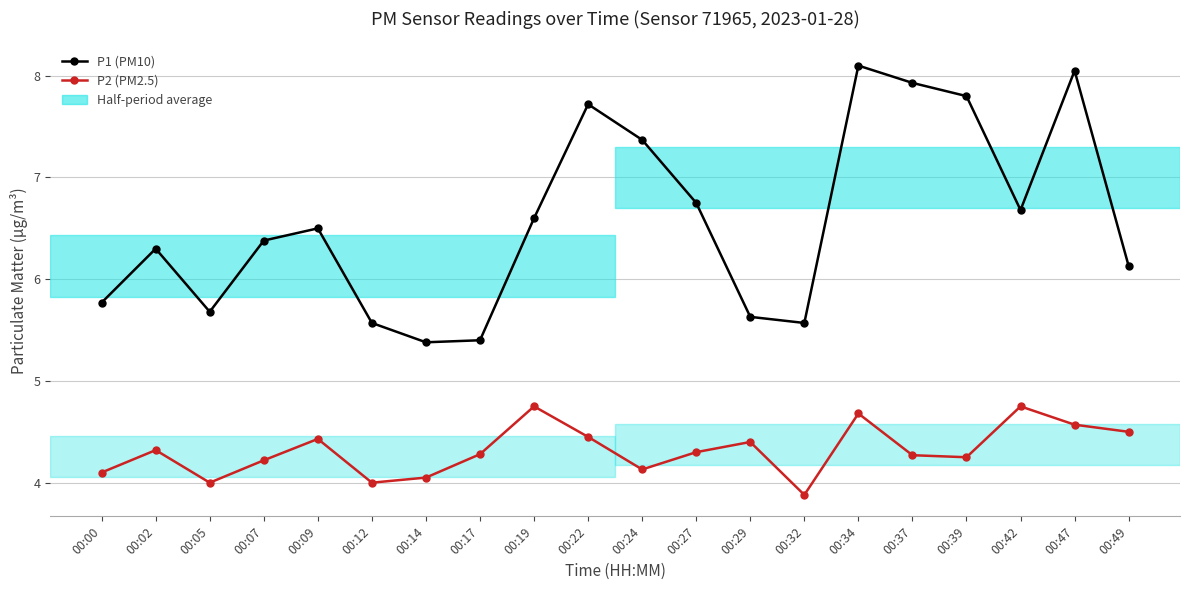

Rank the series at 00:42 from lowest to highest value.

P2 (PM2.5), P1 (PM10)